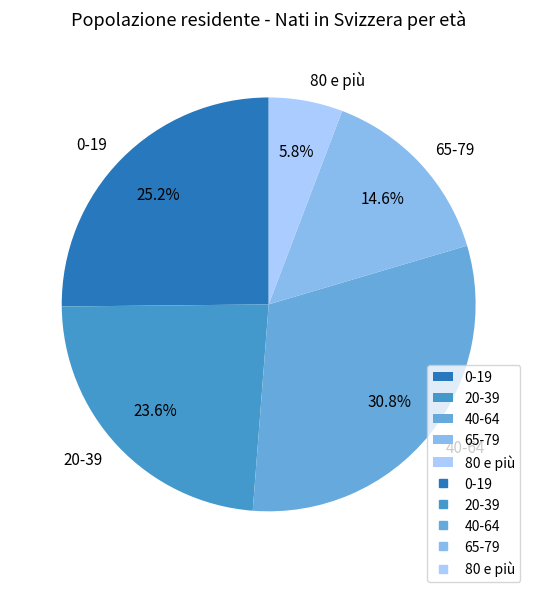

How many slices are in this pie chart?

5